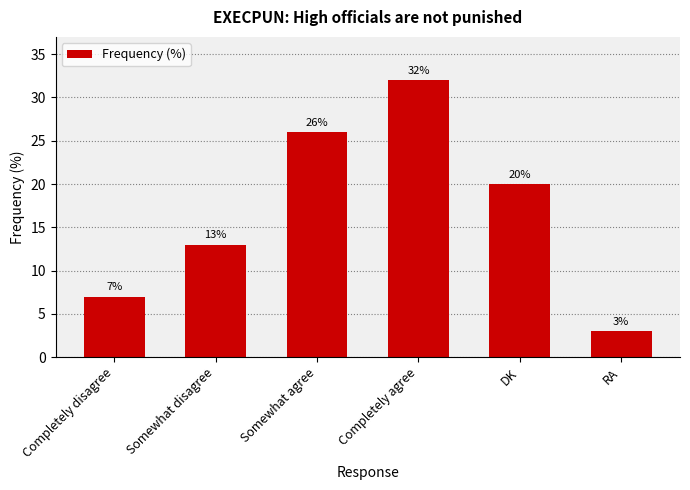

What is the approximate value at Somewhat disagree, to the nearest 5?

15